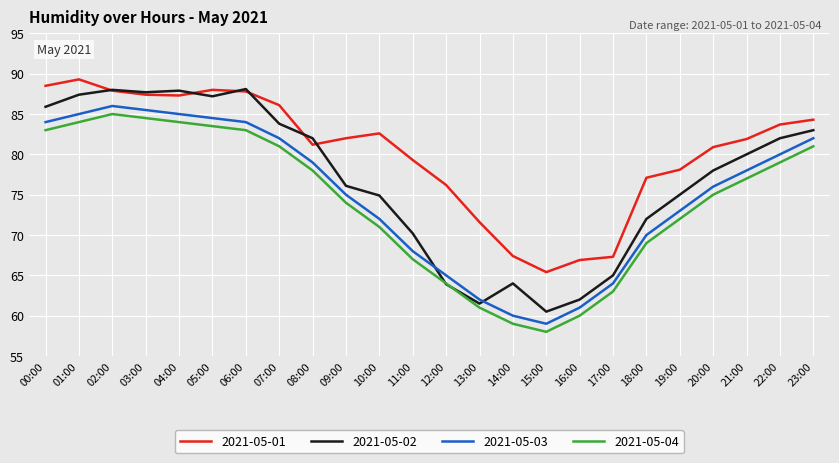

What is the difference between the maximum and minimum values in the 2021-05-04 series?

27.0